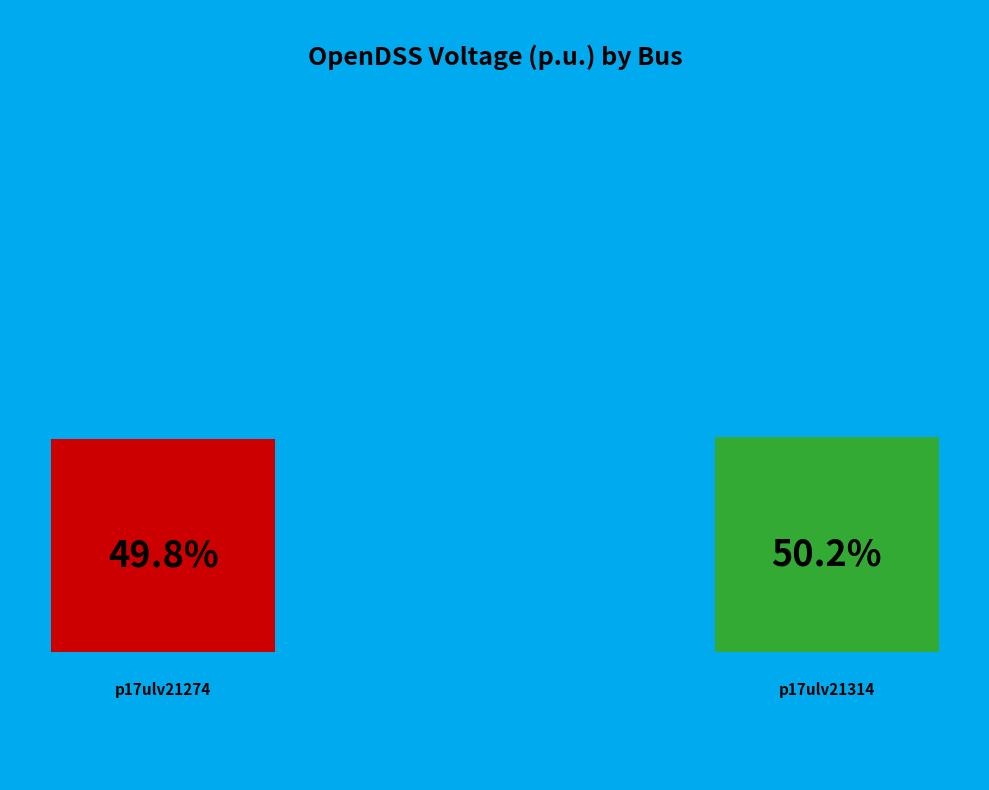

To the nearest percent, what is the combined percentage of p17ulv21314 and p17ulv21274?

100%